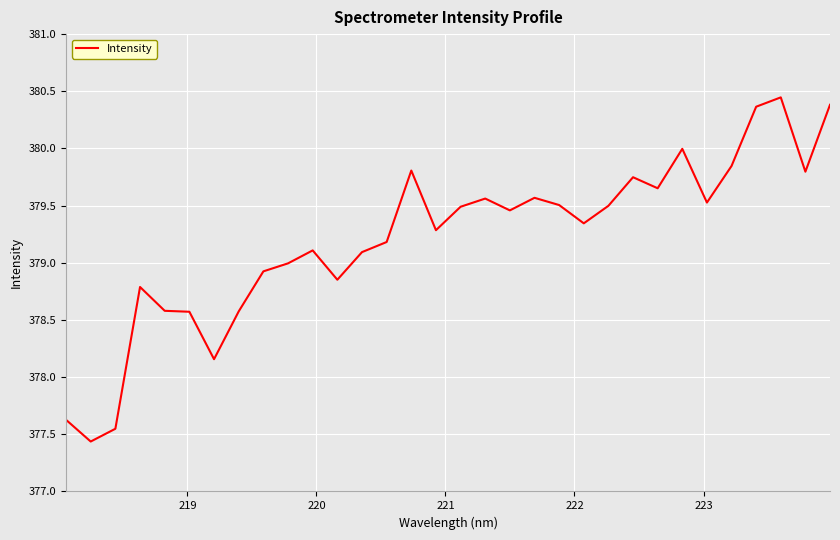

What is the minimum value shown in the chart?

377.4